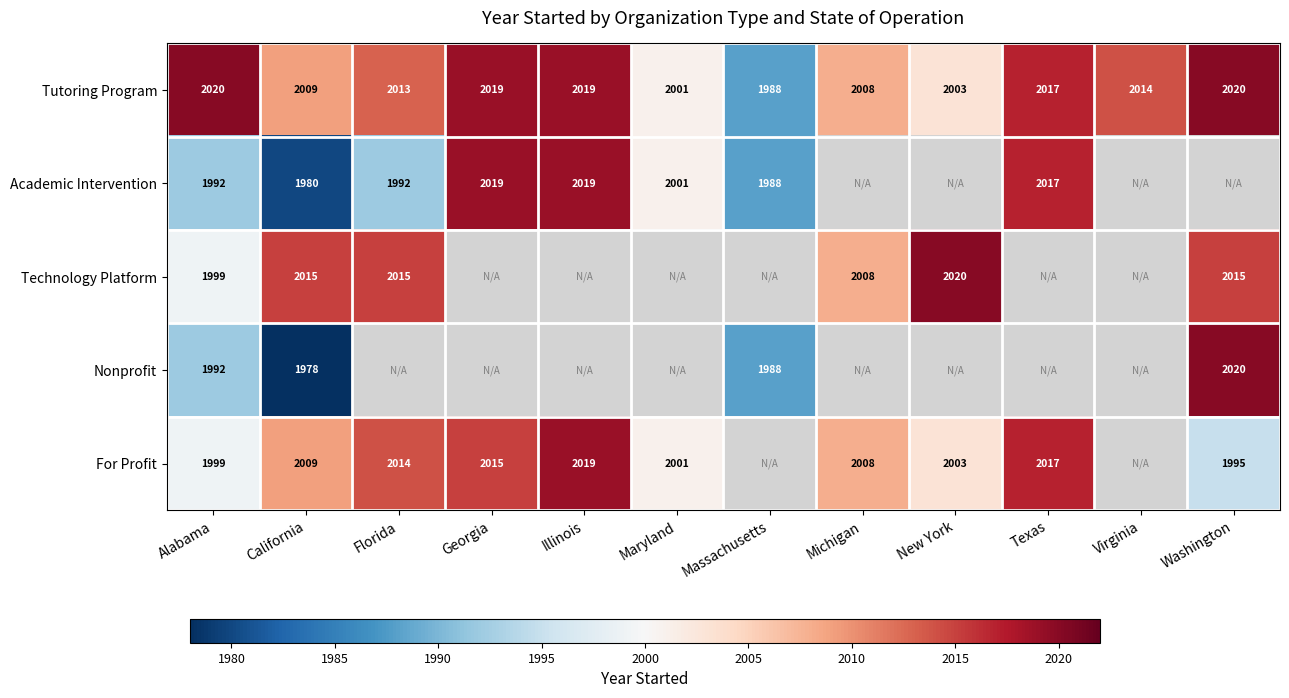

At which label does Tutoring Program first exceed 2014?

Alabama